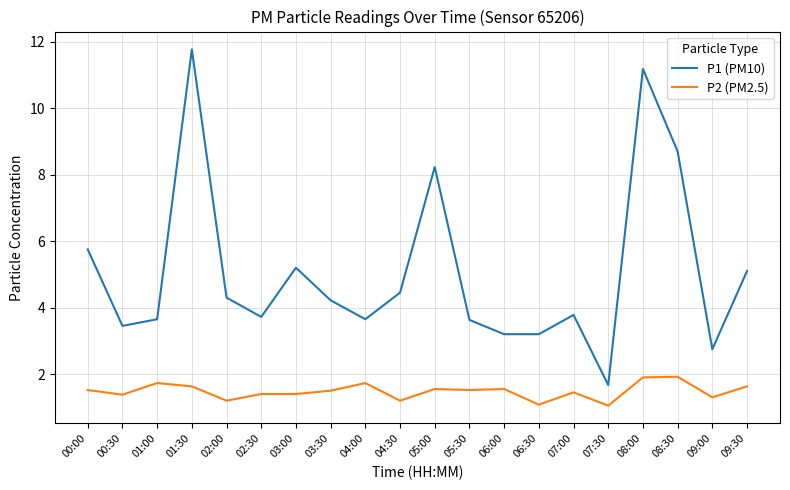

True or false: P2 (PM2.5) has more than 2 points higher than both neighbors.

True